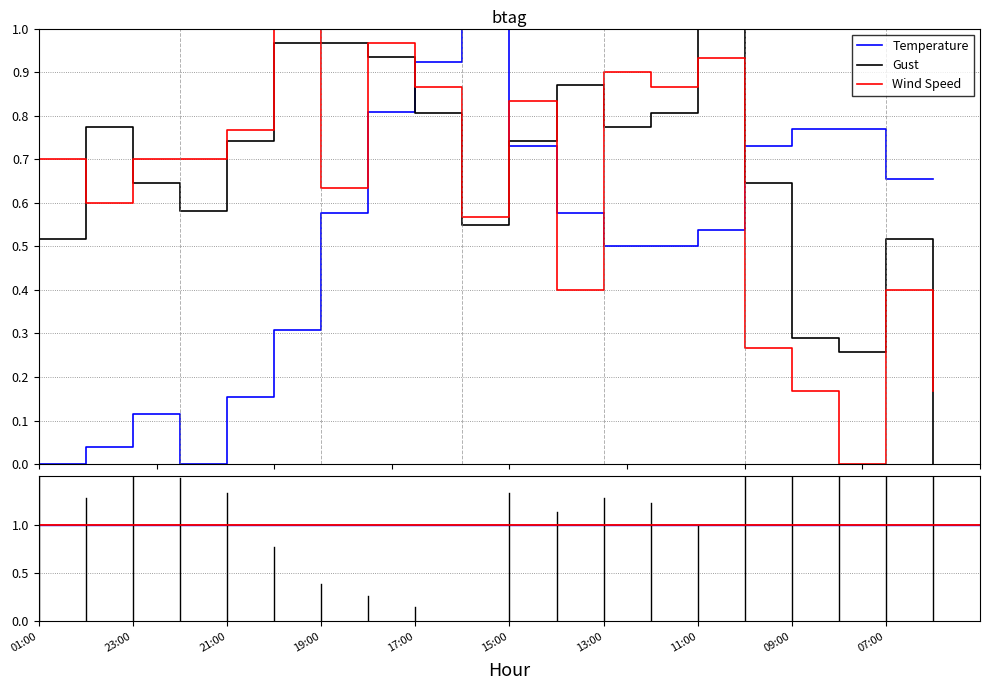

How many values in Gust are above zero?

19